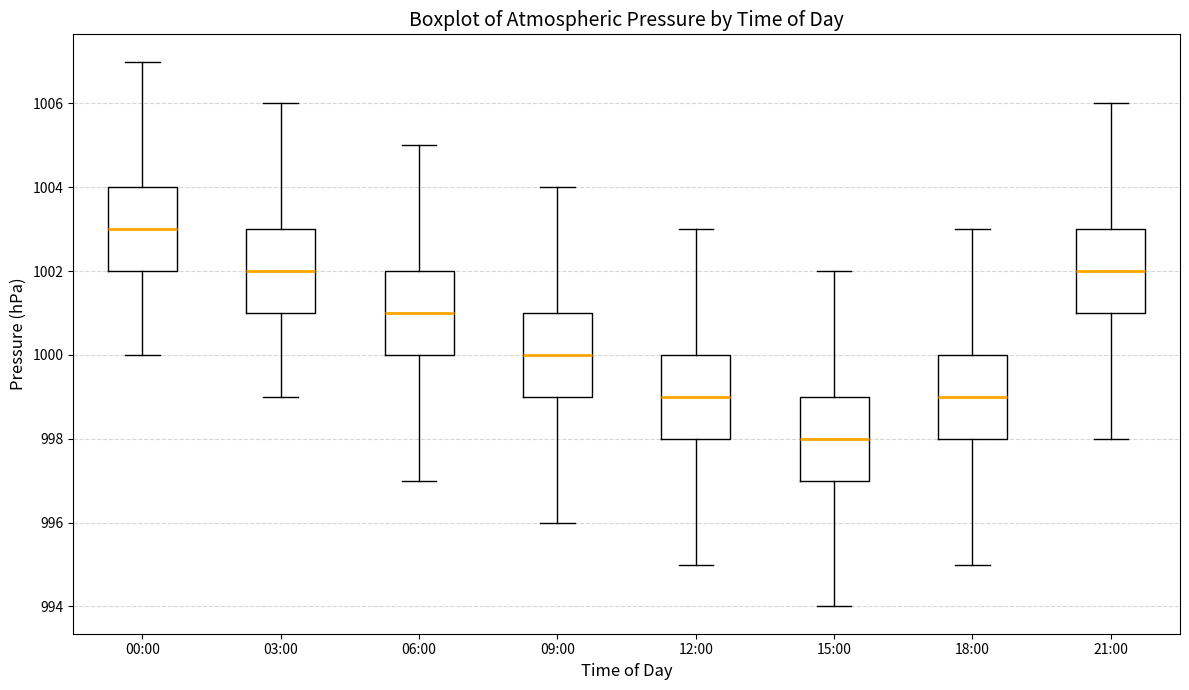

Which box's median line is the lowest?

15:00